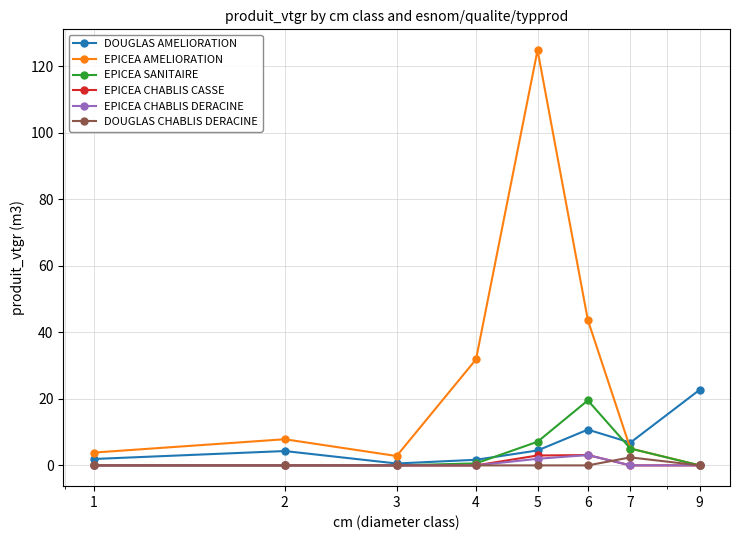

Which series has the largest total across all categories?

EPICEA AMELIORATION